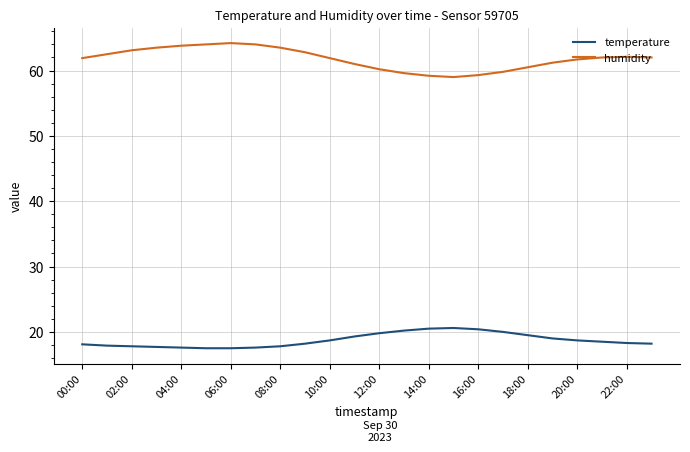

List the series in order of their overall mean, highest first.

humidity, temperature